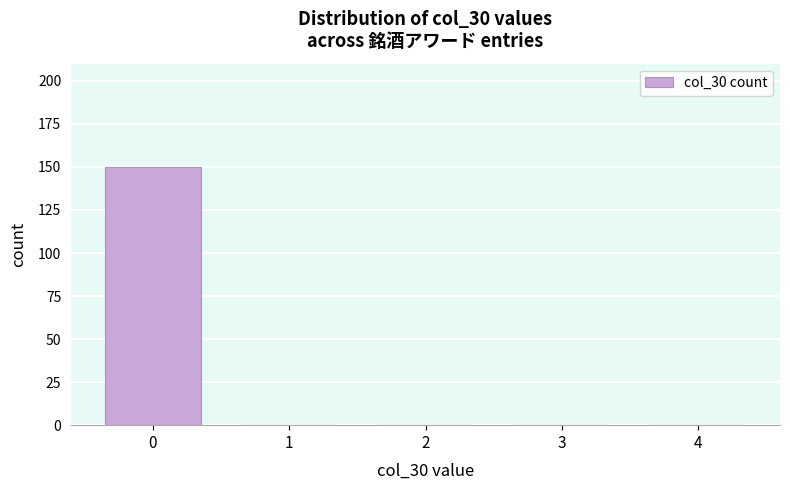

Reading left to right, extract all data points from this chart.

0=150	1=0	2=0	3=0	4=0